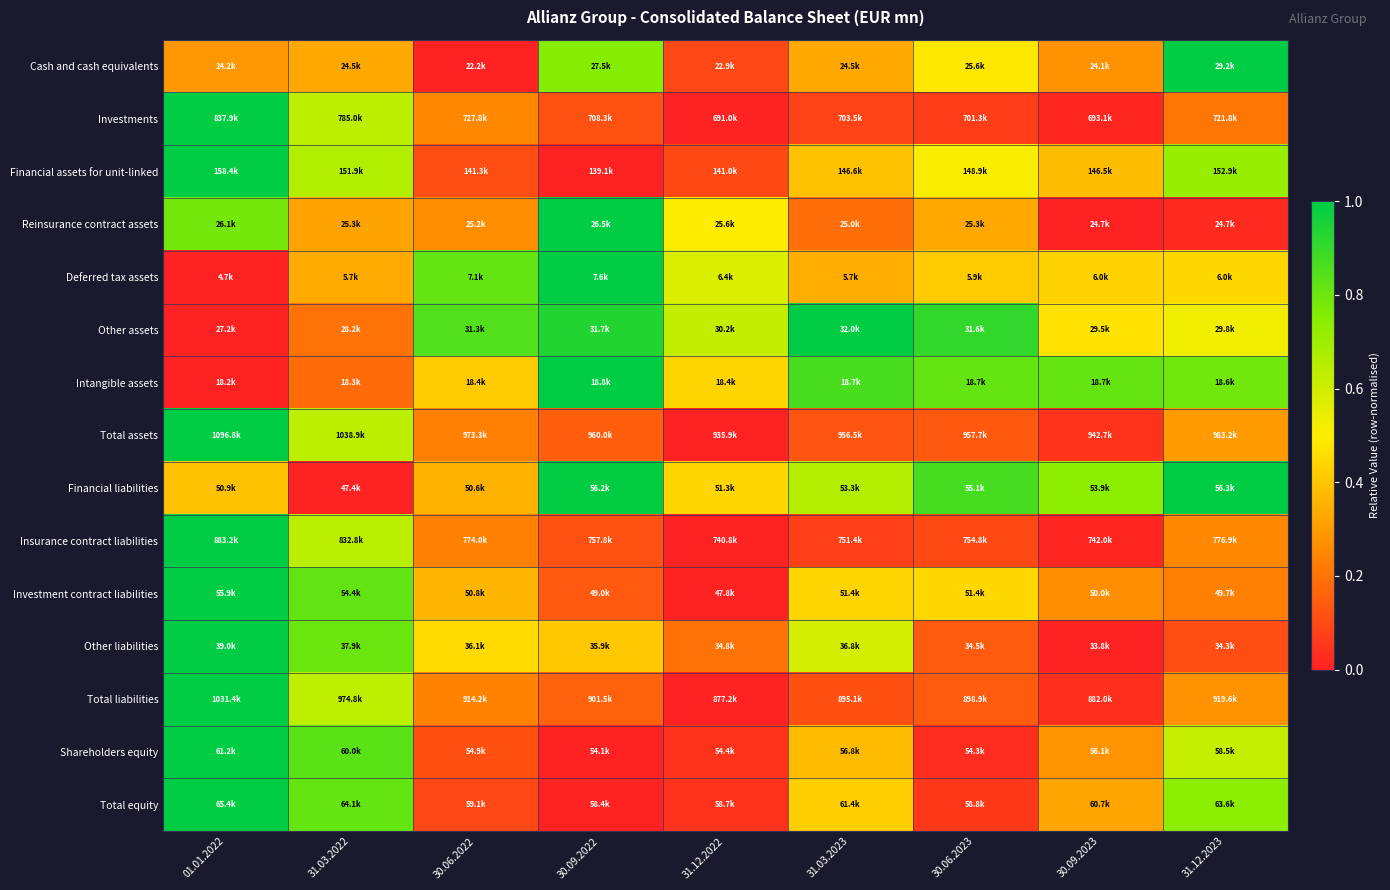

Reading left to right, list all the values displayed in this chart.

Cash and cash equivalents: 01.01.2022=0.3	31.03.2022=0.3	30.06.2022=0.0	30.09.2022=0.8	31.12.2022=0.1	31.03.2023=0.3	30.06.2023=0.5	30.09.2023=0.3	31.12.2023=1.0
Investments: 01.01.2022=1.0	31.03.2022=0.6	30.06.2022=0.3	30.09.2022=0.1	31.12.2022=0.0	31.03.2023=0.1	30.06.2023=0.1	30.09.2023=0.0	31.12.2023=0.2
Financial assets for unit-linked: 01.01.2022=1.0	31.03.2022=0.7	30.06.2022=0.1	30.09.2022=0.0	31.12.2022=0.1	31.03.2023=0.4	30.06.2023=0.5	30.09.2023=0.4	31.12.2023=0.7
Reinsurance contract assets: 01.01.2022=0.8	31.03.2022=0.3	30.06.2022=0.3	30.09.2022=1.0	31.12.2022=0.5	31.03.2023=0.2	30.06.2023=0.3	30.09.2023=0.0	31.12.2023=0.0
Deferred tax assets: 01.01.2022=0.0	31.03.2022=0.3	30.06.2022=0.8	30.09.2022=1.0	31.12.2022=0.6	31.03.2023=0.3	30.06.2023=0.4	30.09.2023=0.4	31.12.2023=0.4
Other assets: 01.01.2022=0.0	31.03.2022=0.2	30.06.2022=0.8	30.09.2022=0.9	31.12.2022=0.6	31.03.2023=1.0	30.06.2023=0.9	30.09.2023=0.5	31.12.2023=0.5
Intangible assets: 01.01.2022=0.0	31.03.2022=0.2	30.06.2022=0.4	30.09.2022=1.0	31.12.2022=0.4	31.03.2023=0.9	30.06.2023=0.8	30.09.2023=0.8	31.12.2023=0.8
Total assets: 01.01.2022=1.0	31.03.2022=0.6	30.06.2022=0.2	30.09.2022=0.1	31.12.2022=0.0	31.03.2023=0.1	30.06.2023=0.1	30.09.2023=0.0	31.12.2023=0.3
Financial liabilities: 01.01.2022=0.4	31.03.2022=0.0	30.06.2022=0.4	30.09.2022=1.0	31.12.2022=0.4	31.03.2023=0.7	30.06.2023=0.9	30.09.2023=0.7	31.12.2023=1.0
Insurance contract liabilities: 01.01.2022=1.0	31.03.2022=0.6	30.06.2022=0.2	30.09.2022=0.1	31.12.2022=0.0	31.03.2023=0.1	30.06.2023=0.1	30.09.2023=0.0	31.12.2023=0.3
Investment contract liabilities: 01.01.2022=1.0	31.03.2022=0.8	30.06.2022=0.4	30.09.2022=0.1	31.12.2022=0.0	31.03.2023=0.4	30.06.2023=0.4	30.09.2023=0.3	31.12.2023=0.2
Other liabilities: 01.01.2022=1.0	31.03.2022=0.8	30.06.2022=0.4	30.09.2022=0.4	31.12.2022=0.2	31.03.2023=0.6	30.06.2023=0.1	30.09.2023=0.0	31.12.2023=0.1
Total liabilities: 01.01.2022=1.0	31.03.2022=0.6	30.06.2022=0.2	30.09.2022=0.2	31.12.2022=0.0	31.03.2023=0.1	30.06.2023=0.1	30.09.2023=0.0	31.12.2023=0.3
Shareholders equity: 01.01.2022=1.0	31.03.2022=0.8	30.06.2022=0.1	30.09.2022=0.0	31.12.2022=0.0	31.03.2023=0.4	30.06.2023=0.0	30.09.2023=0.3	31.12.2023=0.6
Total equity: 01.01.2022=1.0	31.03.2022=0.8	30.06.2022=0.1	30.09.2022=0.0	31.12.2022=0.0	31.03.2023=0.4	30.06.2023=0.1	30.09.2023=0.3	31.12.2023=0.7